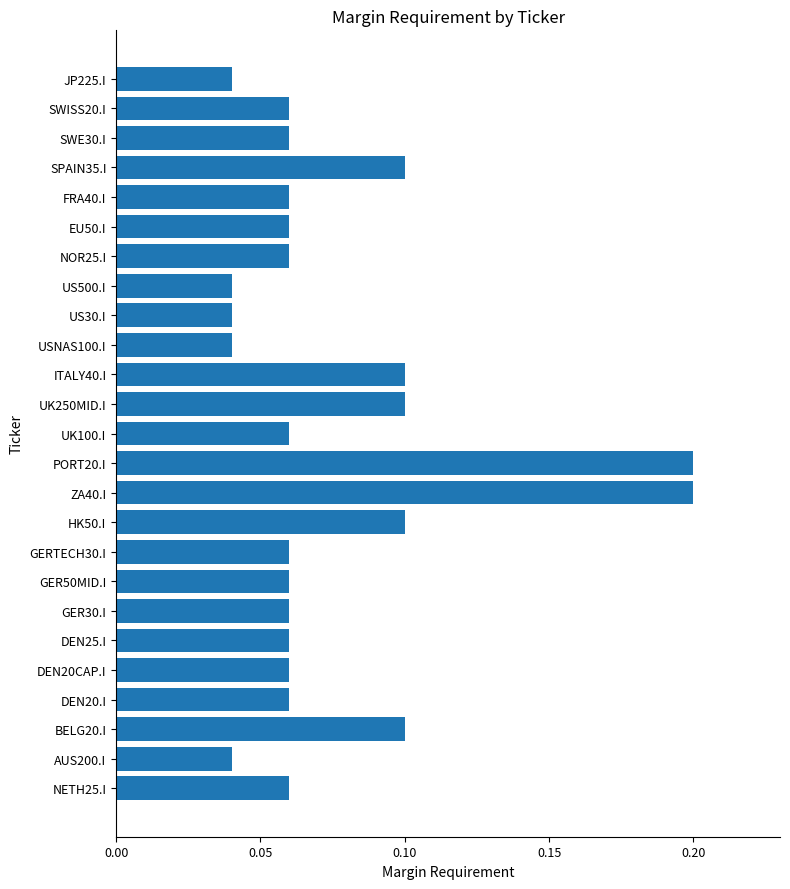

Which has a higher value, ZA40.I or GER30.I?

ZA40.I